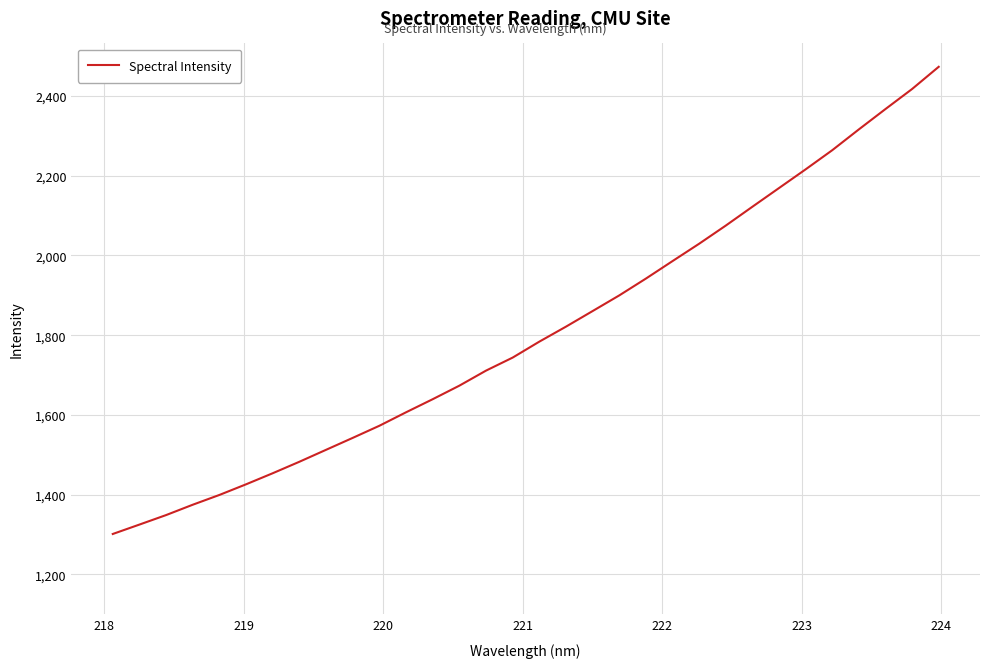

What is the difference between the maximum and minimum values?

1171.9